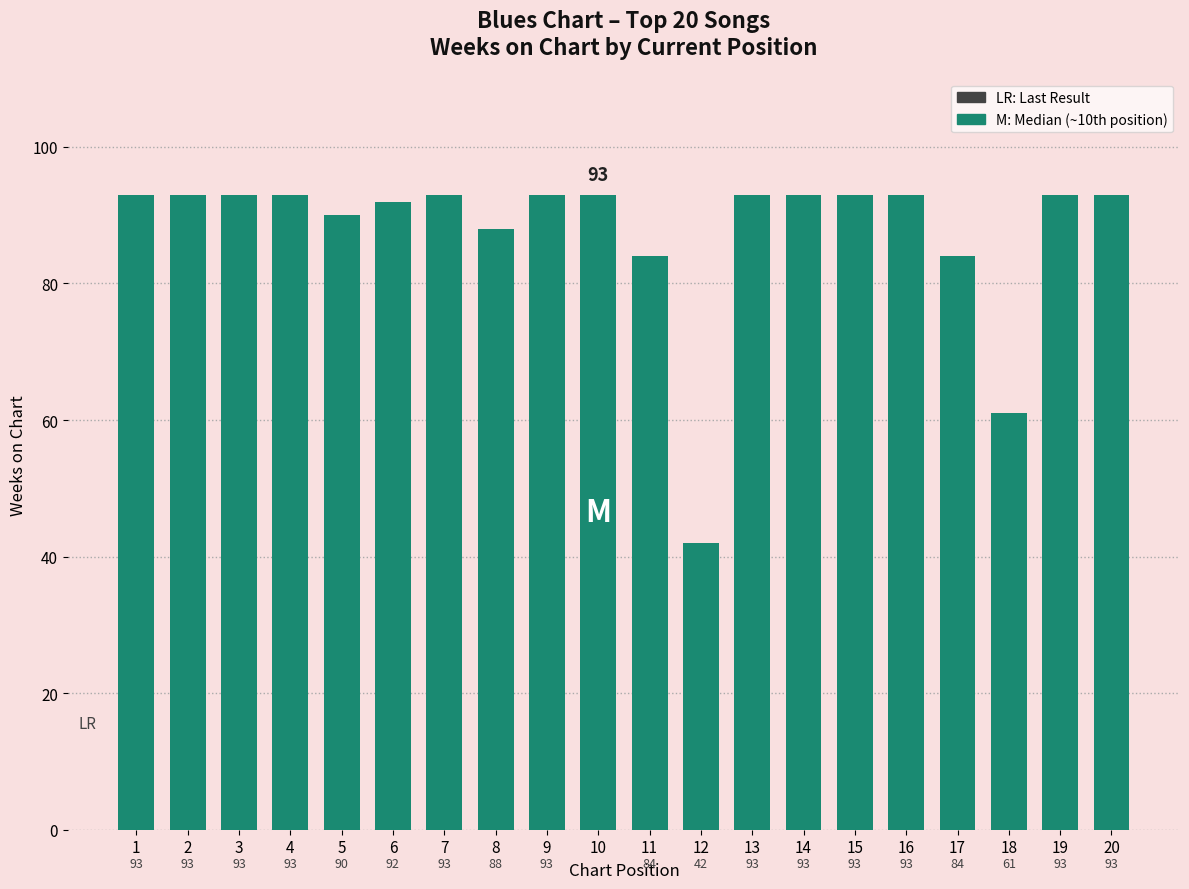

What is the value of the 6th bar from the left?

92